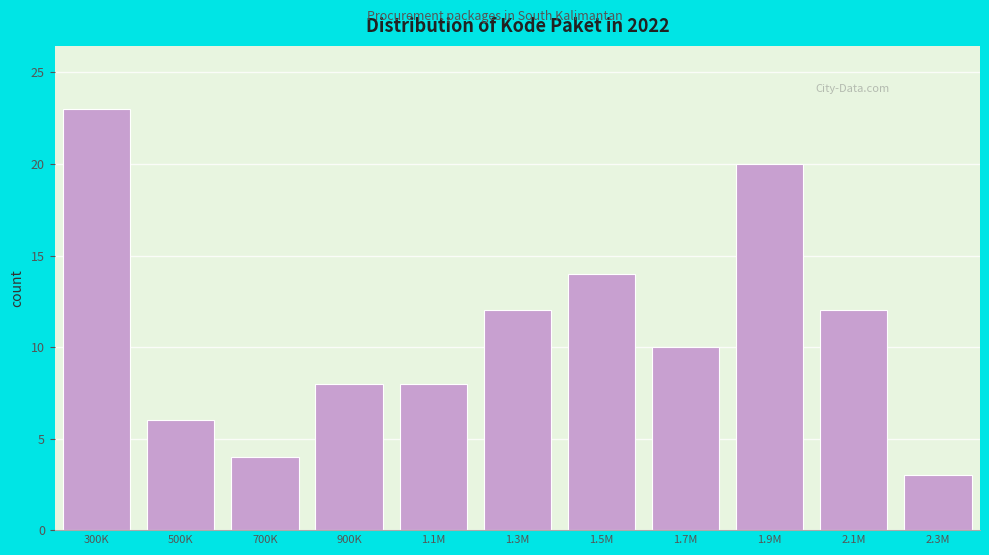

Reading left to right, extract all data points from this chart.

300K=23	500K=6	700K=4	900K=8	1.1M=8	1.3M=12	1.5M=14	1.7M=10	1.9M=20	2.1M=12	2.3M=3